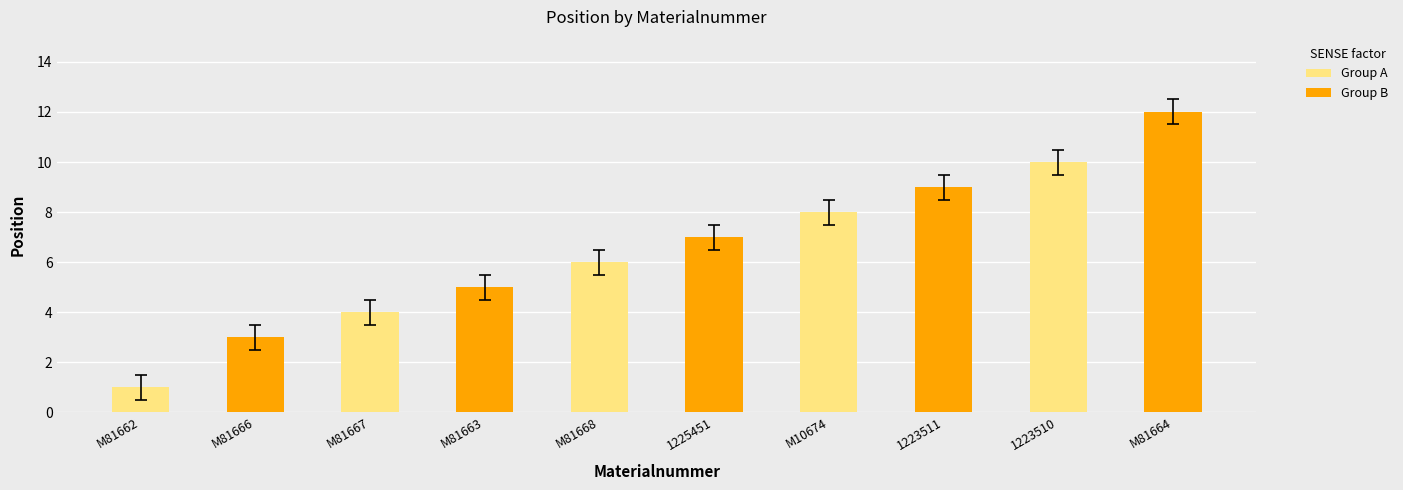

What is the smallest value displayed?

1